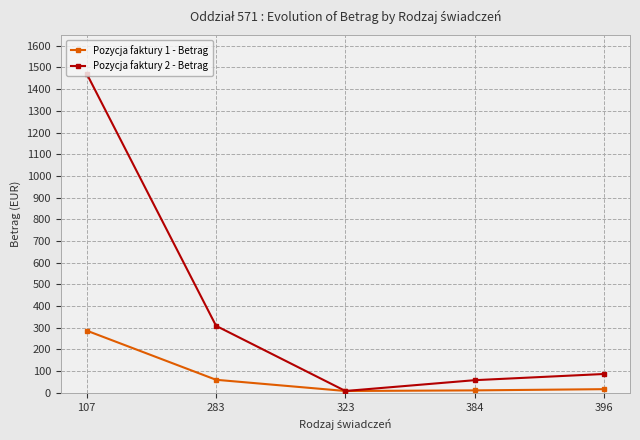

At which label does Pozycja faktury 2 - Betrag first exceed 86?

107